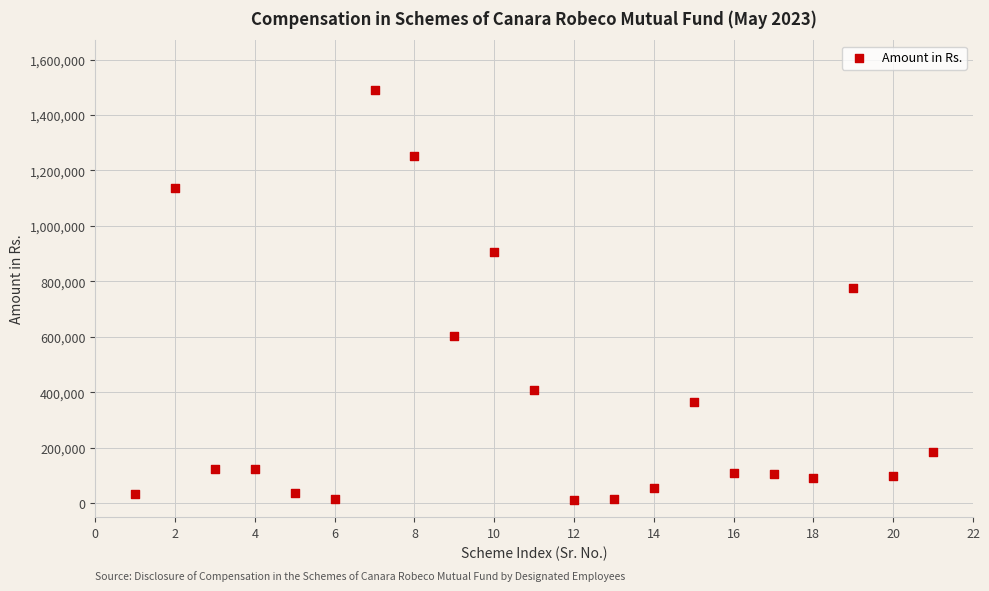

What Y value in the scatter plot is closest to 750420?

776723